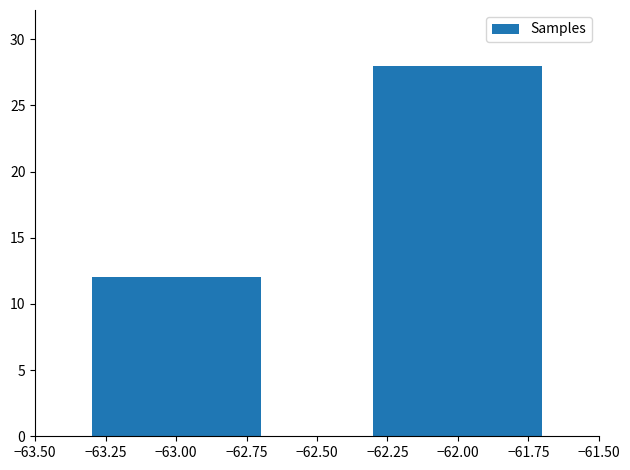

Reading left to right, extract all data points from this chart.

12	28